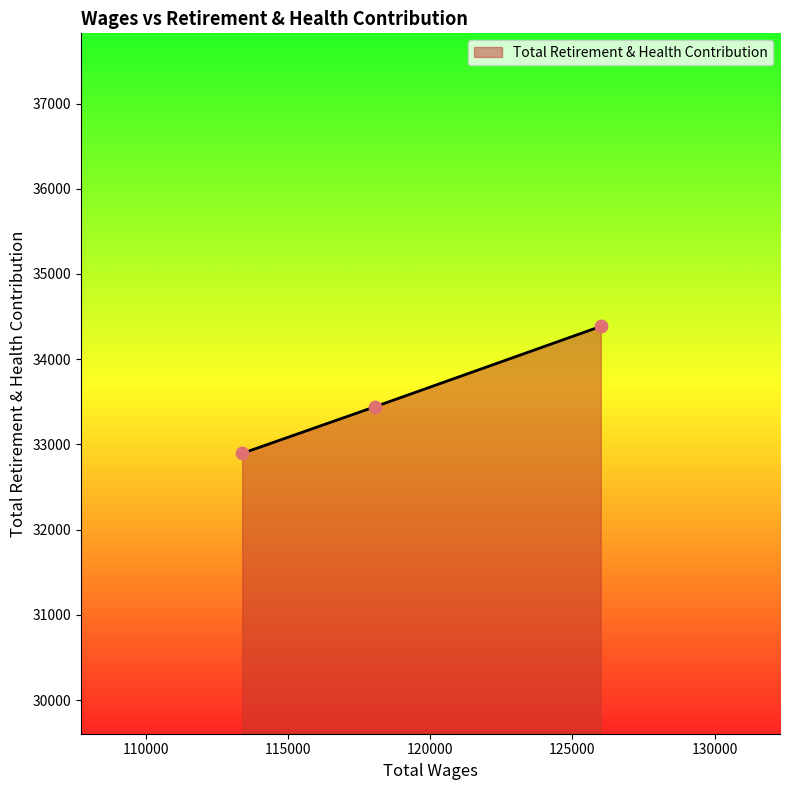

Which has a higher value, 118060.0 or 125997.0?

125997.0